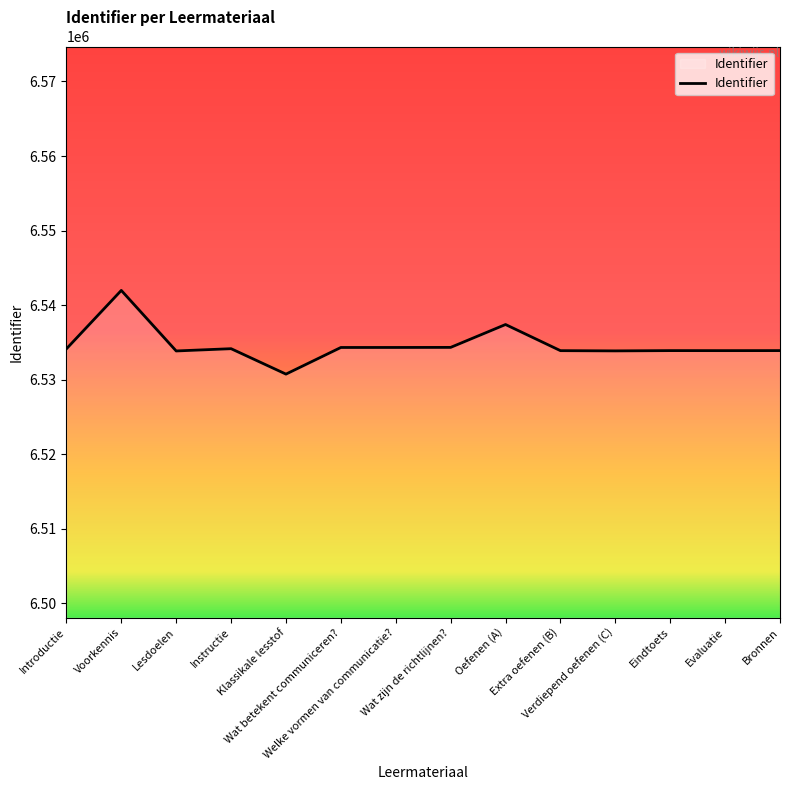

What is the minimum value shown in the chart?

6530757